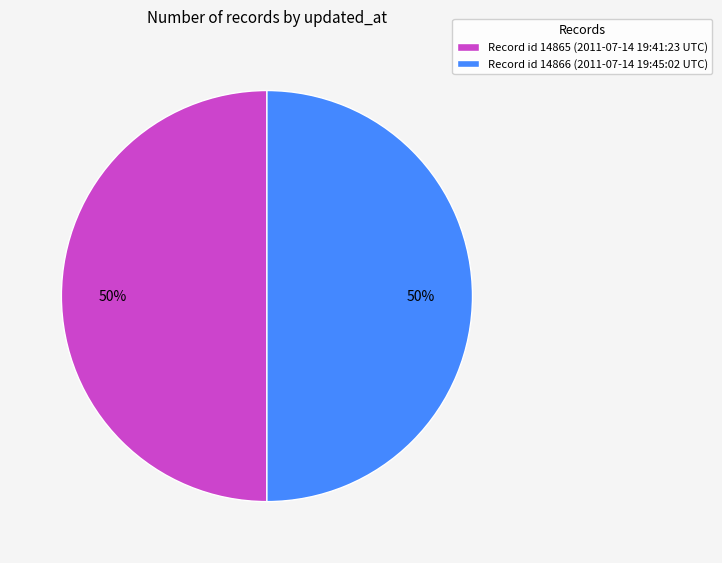

Is the sum of Record id 14865 (2011-07-14 19:41:23 UTC) and Record id 14866 (2011-07-14 19:45:02 UTC) greater than half?

Yes